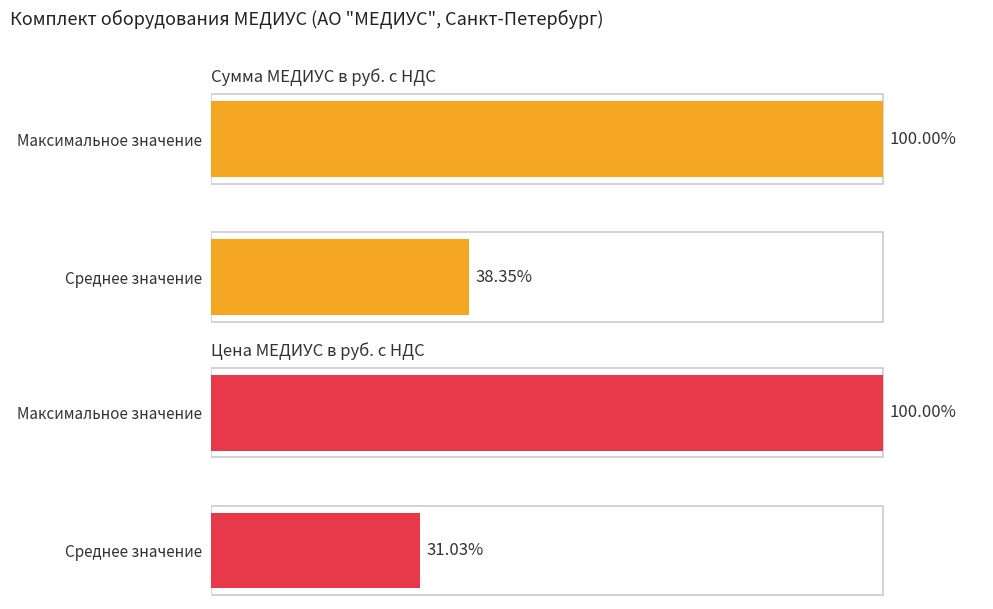

True or false: Цена МЕДИУС в руб. с НДС has a value of 29914.6 at Максимальное значение.

False